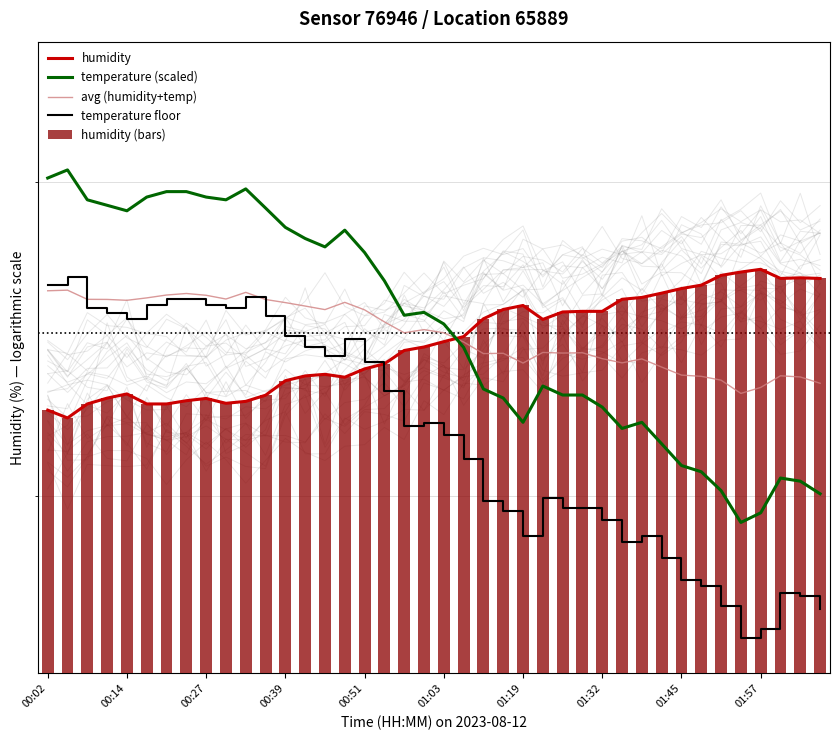

What is the difference between the maximum and minimum values in the temperature (scaled) series?

11.2